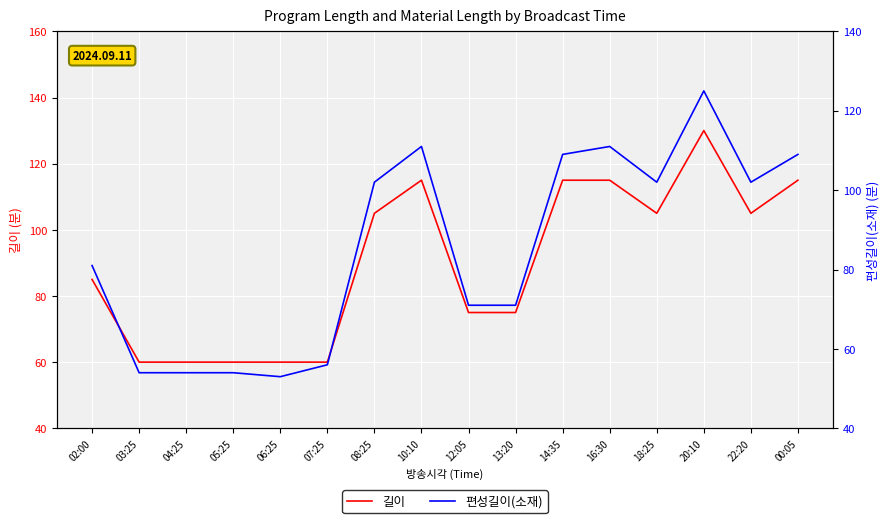

True or false: 편성길이(소재) has more than 1 interior local peaks.

True